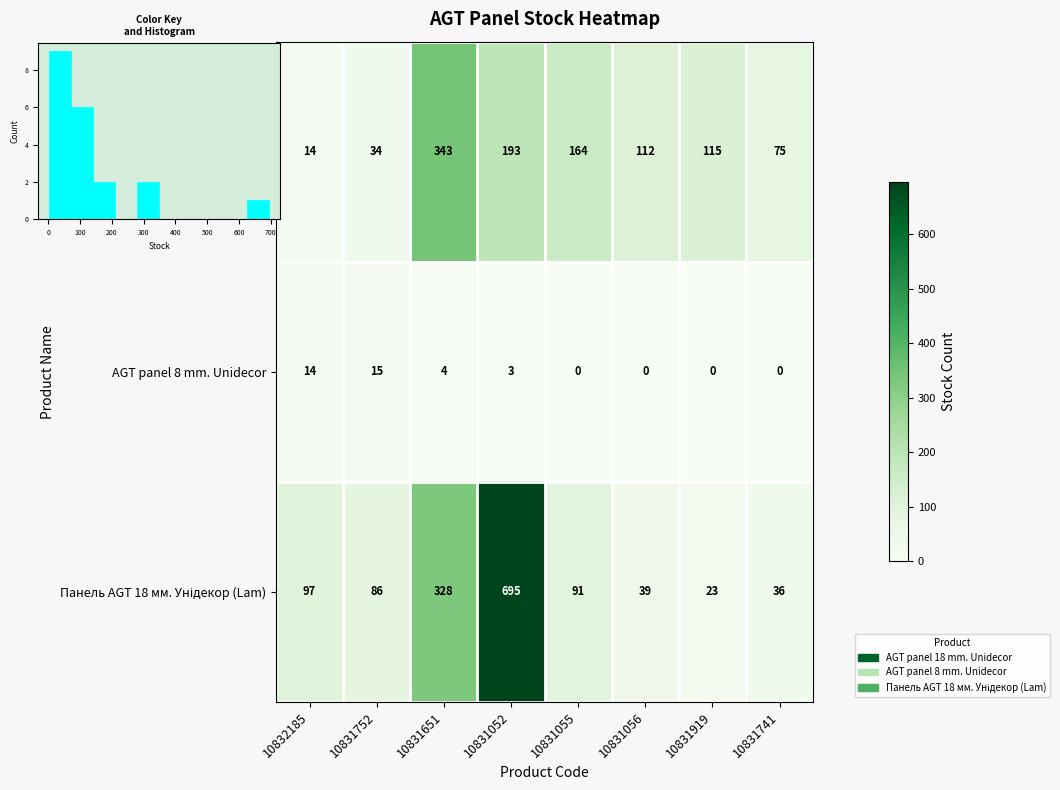

How many data points in AGT panel 18 mm. Unidecor are above 115?

3